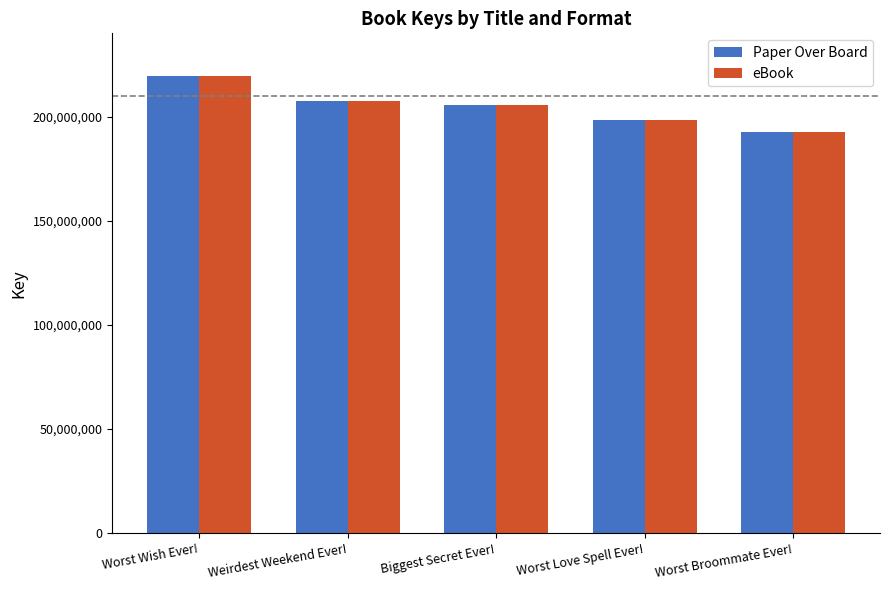

The value of eBook at Worst Love Spell Ever! is 198535043. True or false?

True